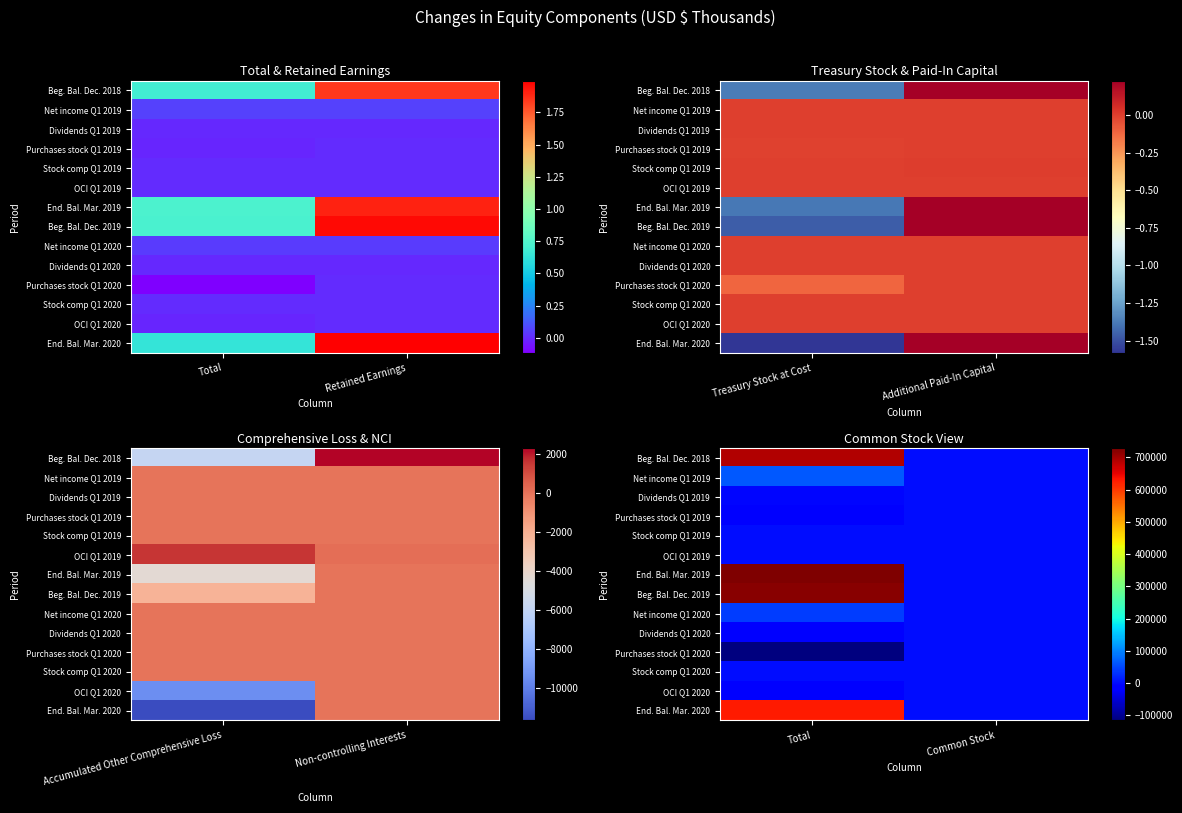

Which series changed the most between Total and Common Stock?

End. Bal. Mar. 2019